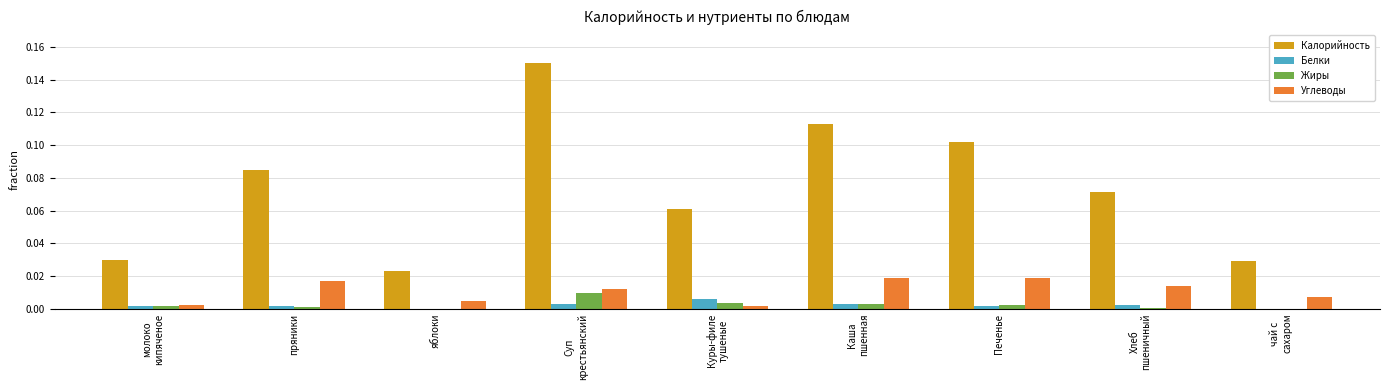

Which series has the largest total across all categories?

Калорийность